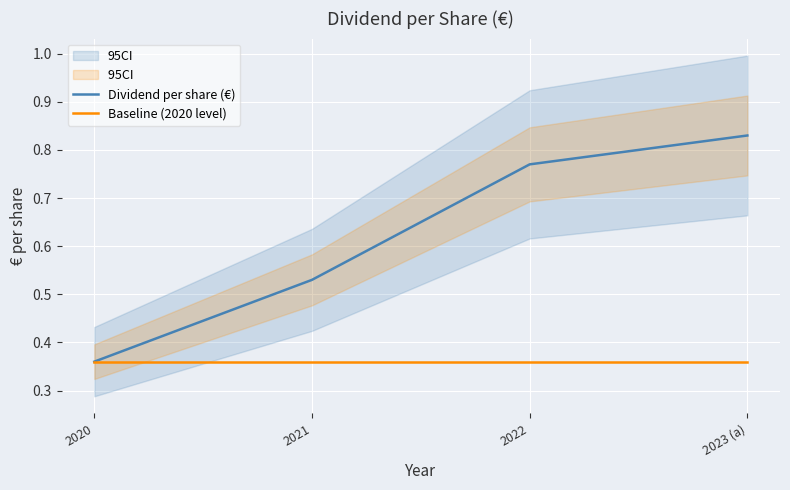

True or false: Dividend per share (€) and Baseline (2020 level) intersect in this chart.

False